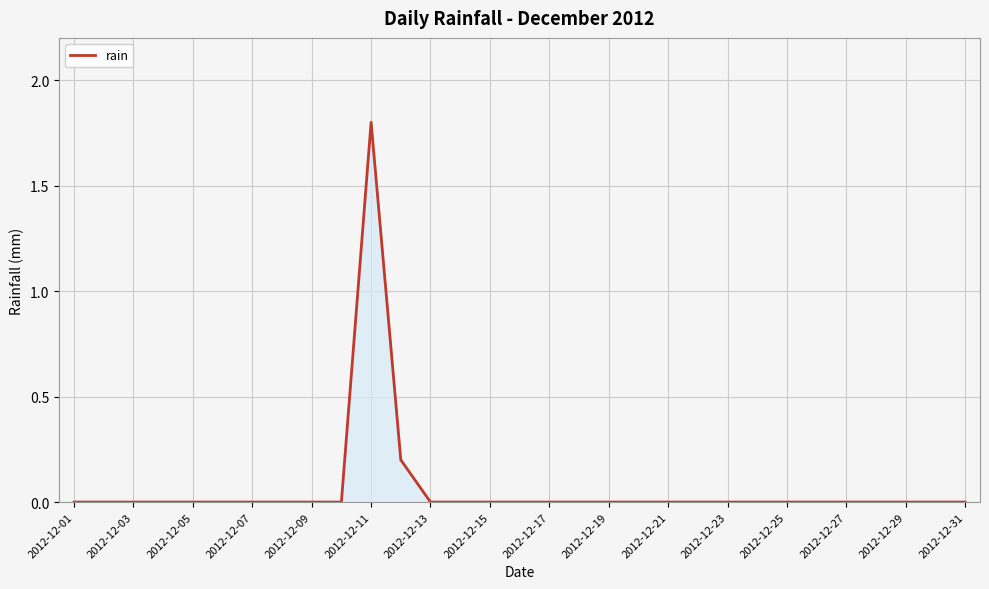

What is the difference between the maximum and minimum values?

1.8